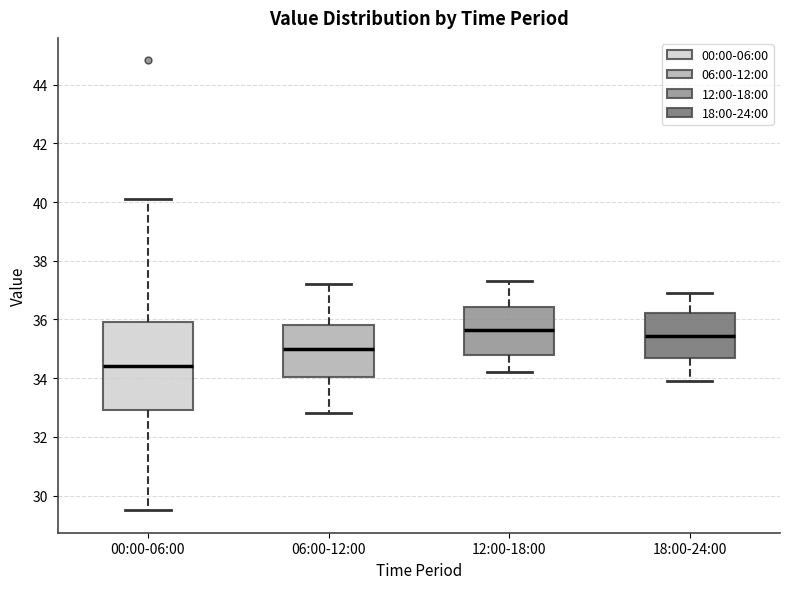

Reading left to right, read every box against the y-axis: the position of its median line, the range the box covers, and the ends of its whiskers. The values are not printed on the chart, so give them approximately, as read against the axis.

00:00-06:00: median 34.4, box 33.0 to 36.0, whiskers 29.6 to 40.2
06:00-12:00: median 35.0, box 34.0 to 35.8, whiskers 32.8 to 37.2
12:00-18:00: median 35.6, box 34.8 to 36.4, whiskers 34.2 to 37.4
18:00-24:00: median 35.4, box 34.8 to 36.2, whiskers 34.0 to 37.0